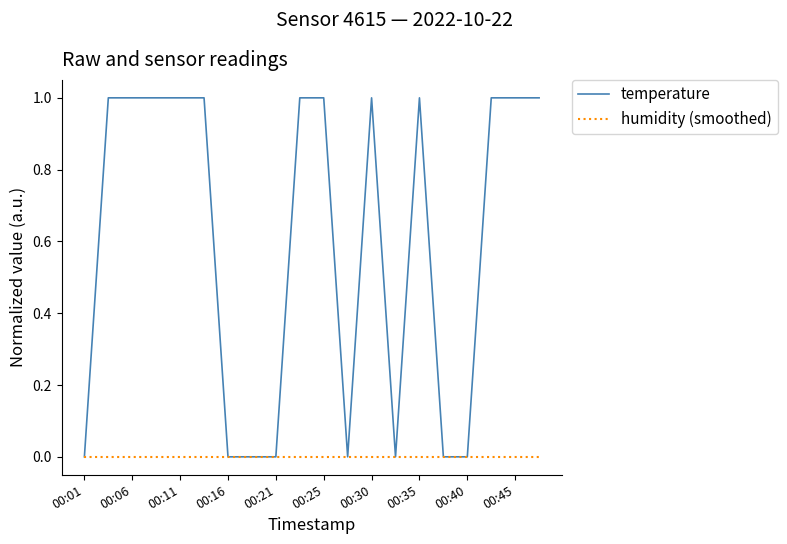

Which series has the largest total across all categories?

temperature